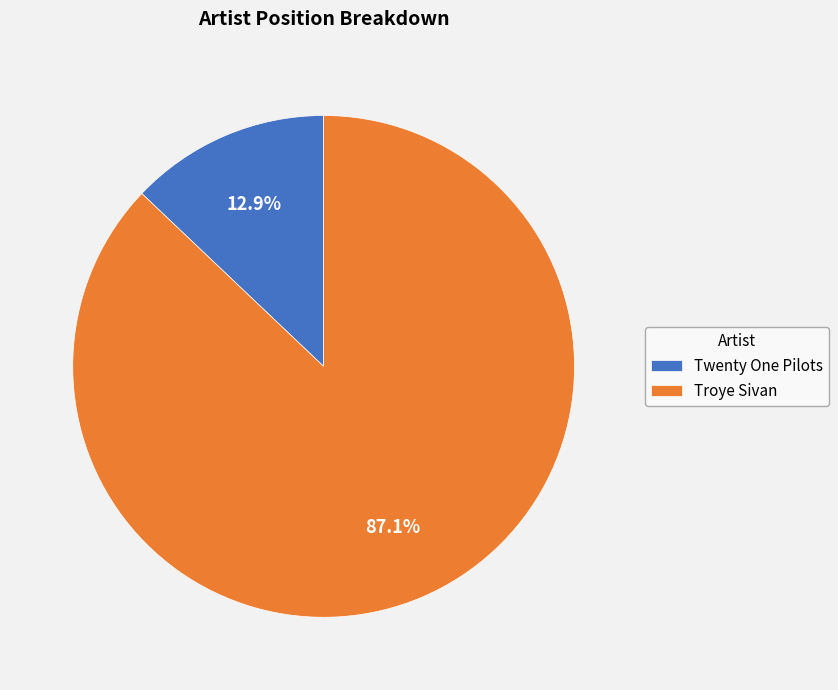

Rank the categories by value from lowest to highest.

Twenty One Pilots, Troye Sivan